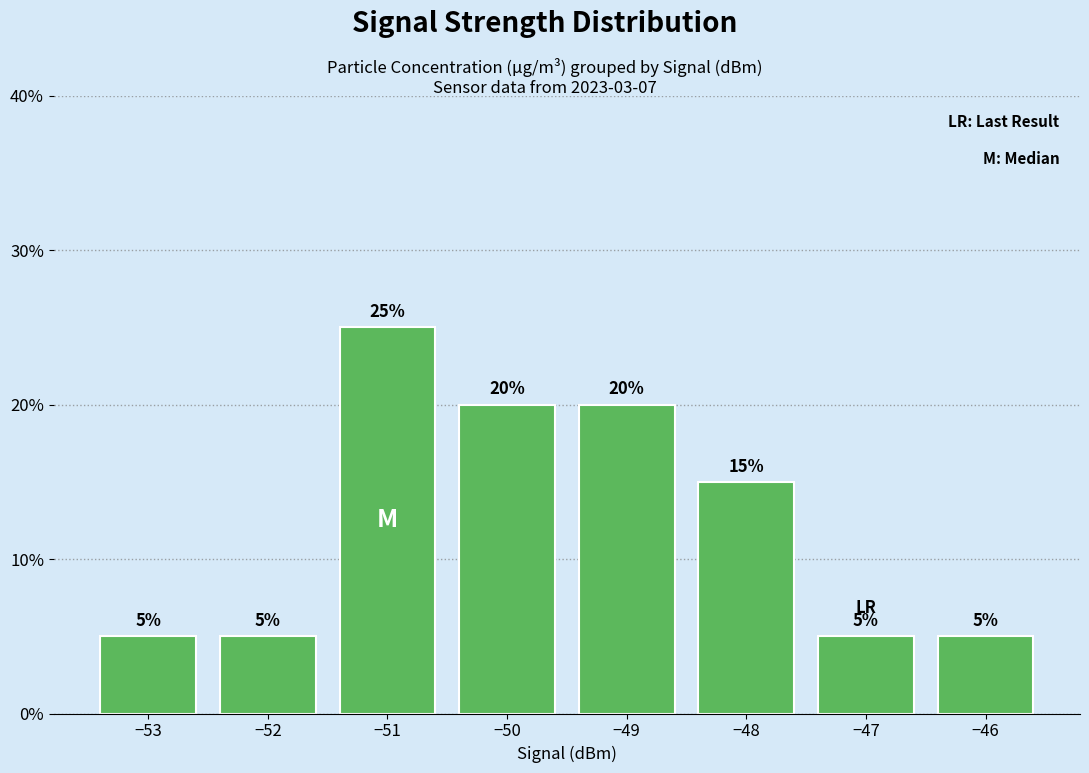

The chart shows a value of 1 at −47. True or false?

False